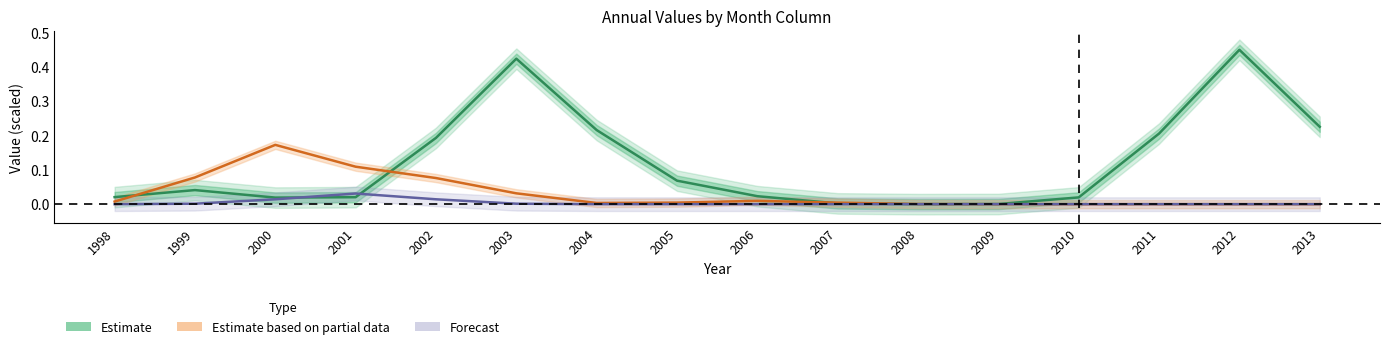

Which series has the widest spread of values?

Estimate